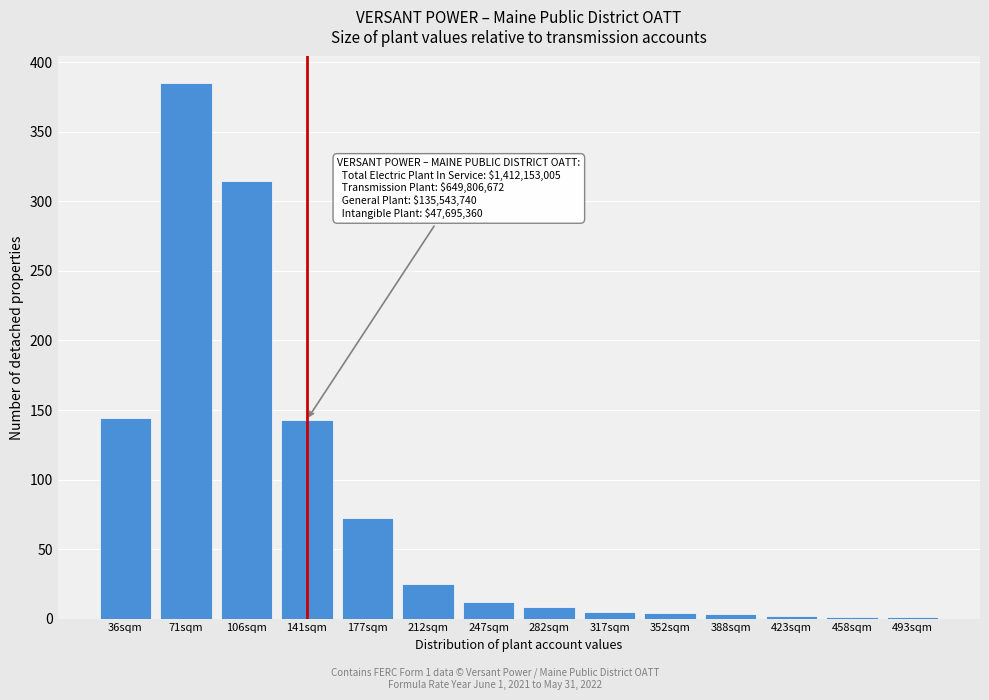

The chart shows a value of 40 at 212sqm. True or false?

False